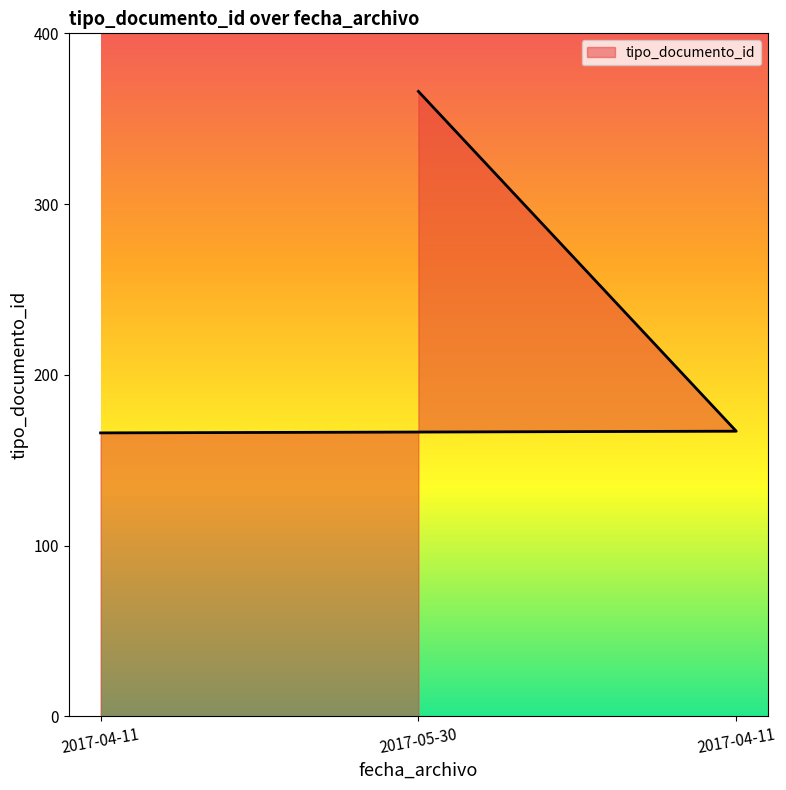

Reading left to right, list all the values displayed in this chart.

166	366	167